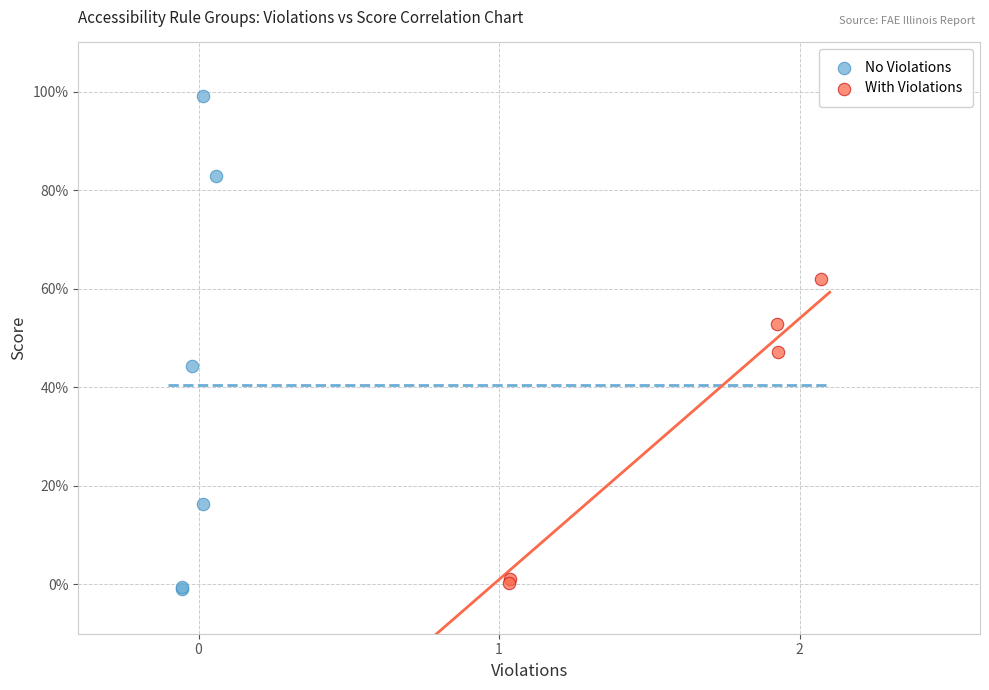

Which series has the widest spread of Y values?

No Violations